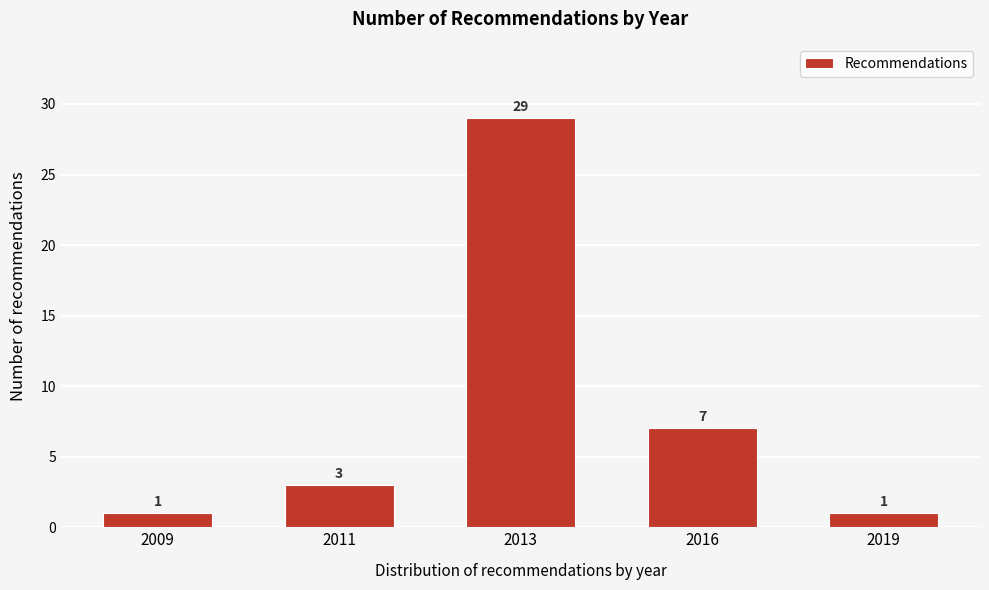

Reading left to right, extract all data points from this chart.

2009=1	2011=3	2013=29	2016=7	2019=1